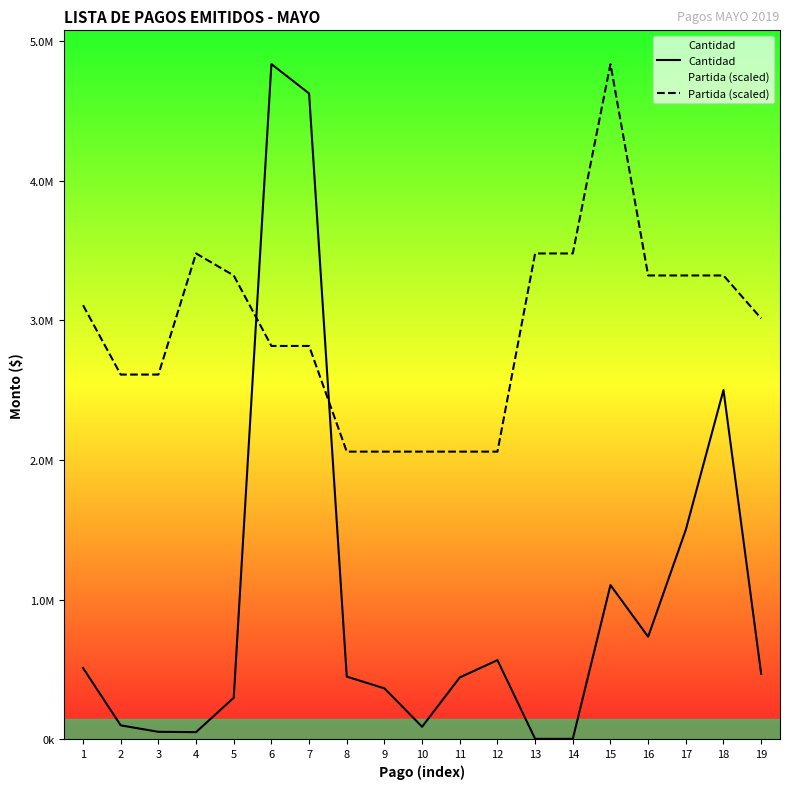

The value of Cantidad at 9 is 363405.5. True or false?

True